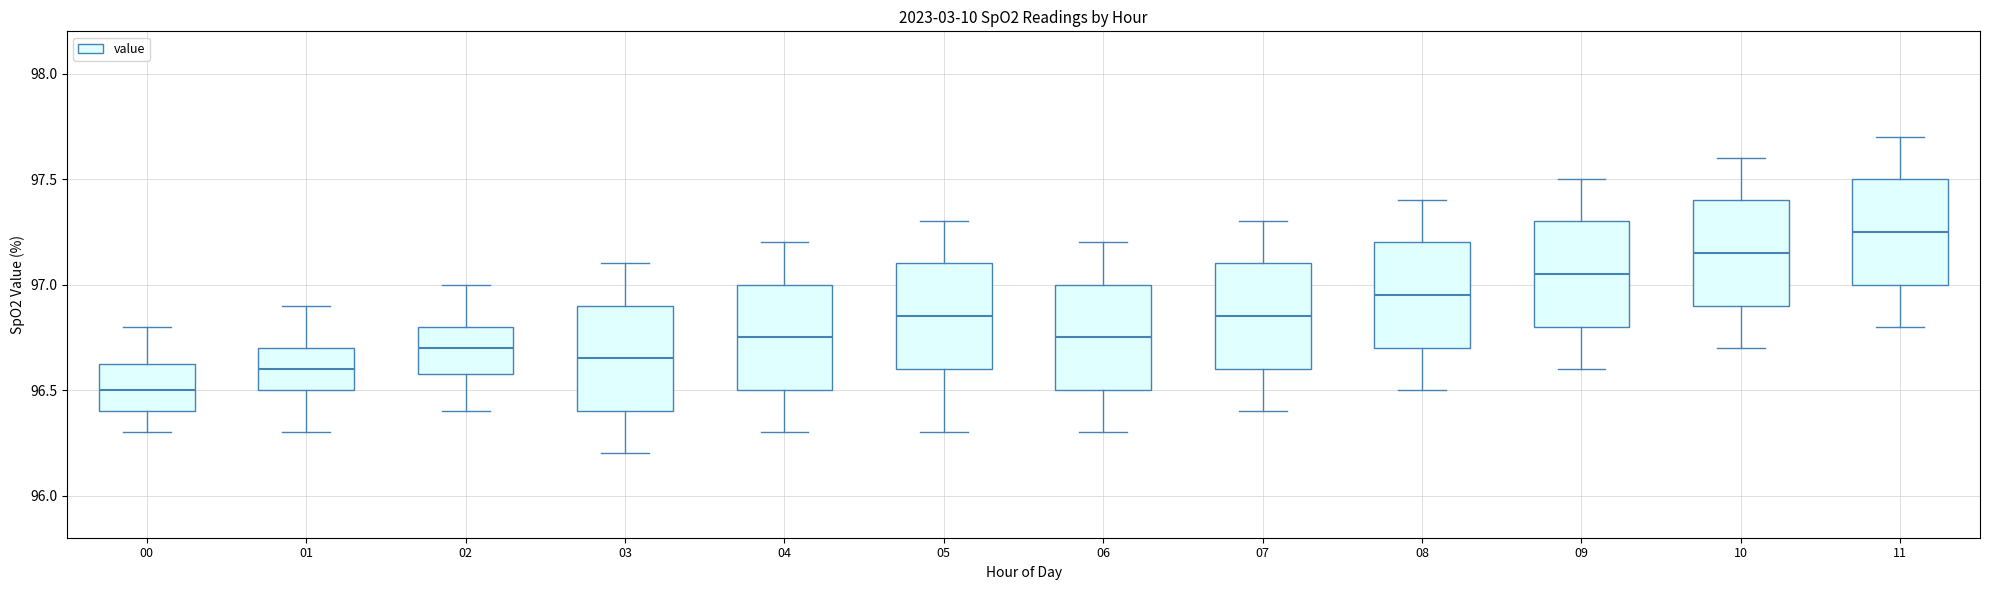

Where does the lower whisker of the box at x = 02 end on the y-axis? The values are not printed on the chart, so give them approximately, as read against the axis.

96.40